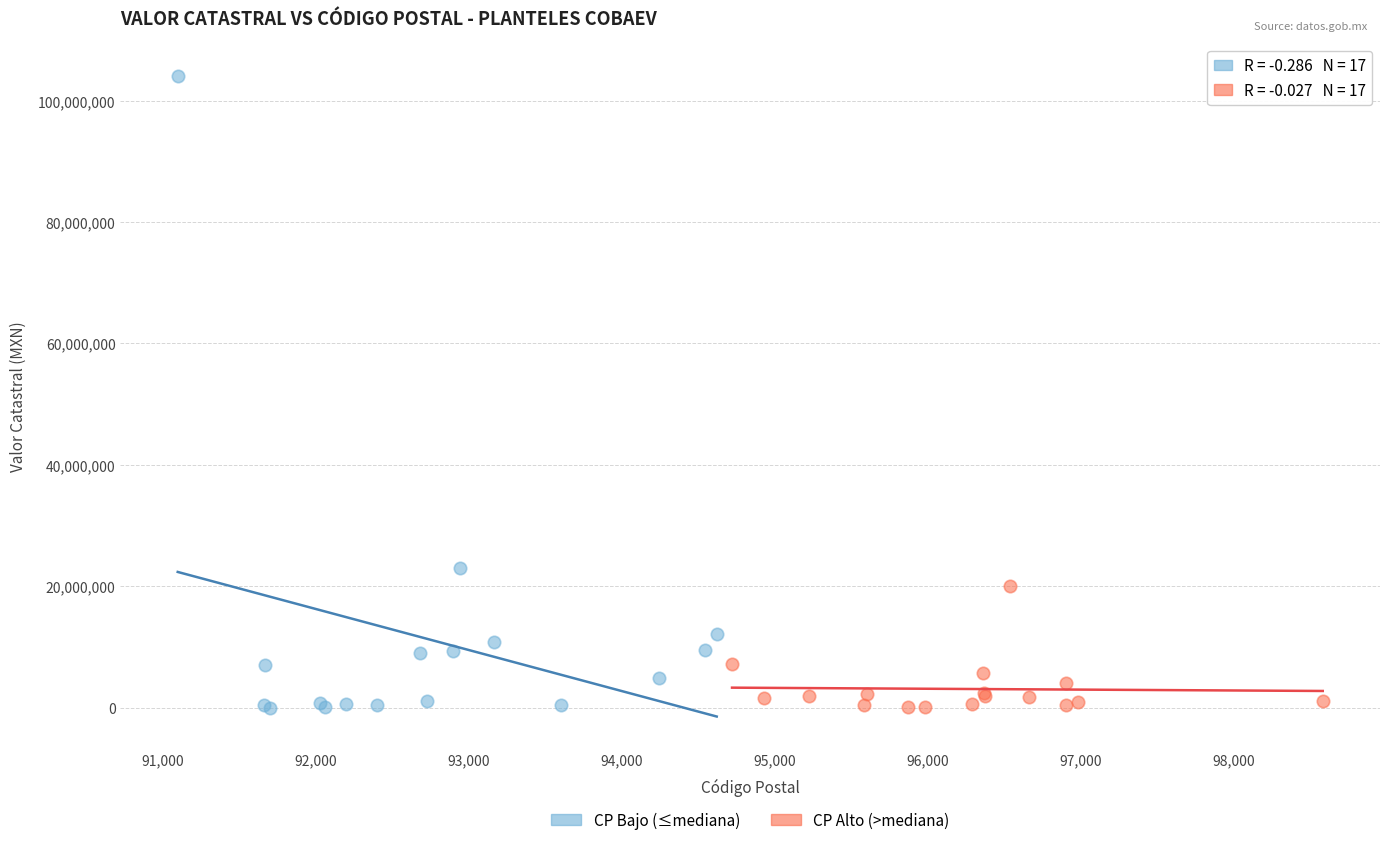

Which series reaches the maximum Y coordinate?

CP Bajo (≤mediana)